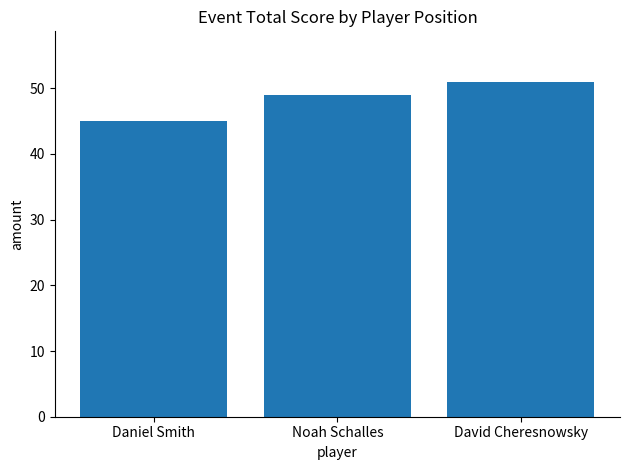

What is the value of the 3rd bar from the left?

51